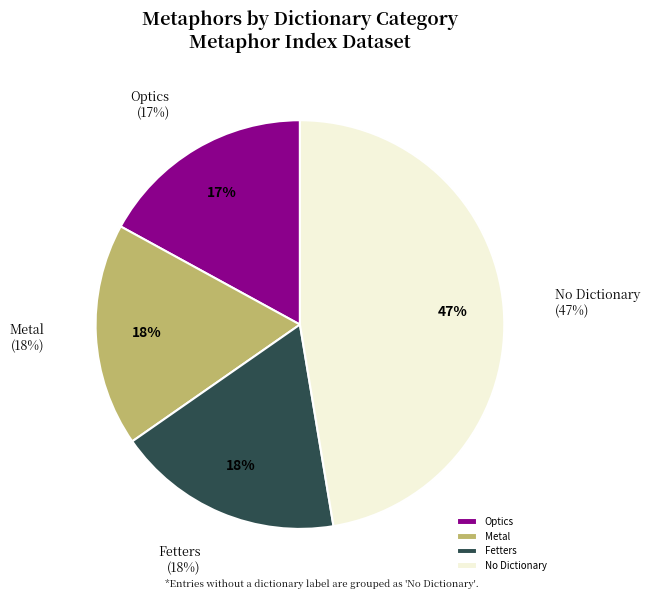

What is the largest slice in the pie chart?

No Dictionary